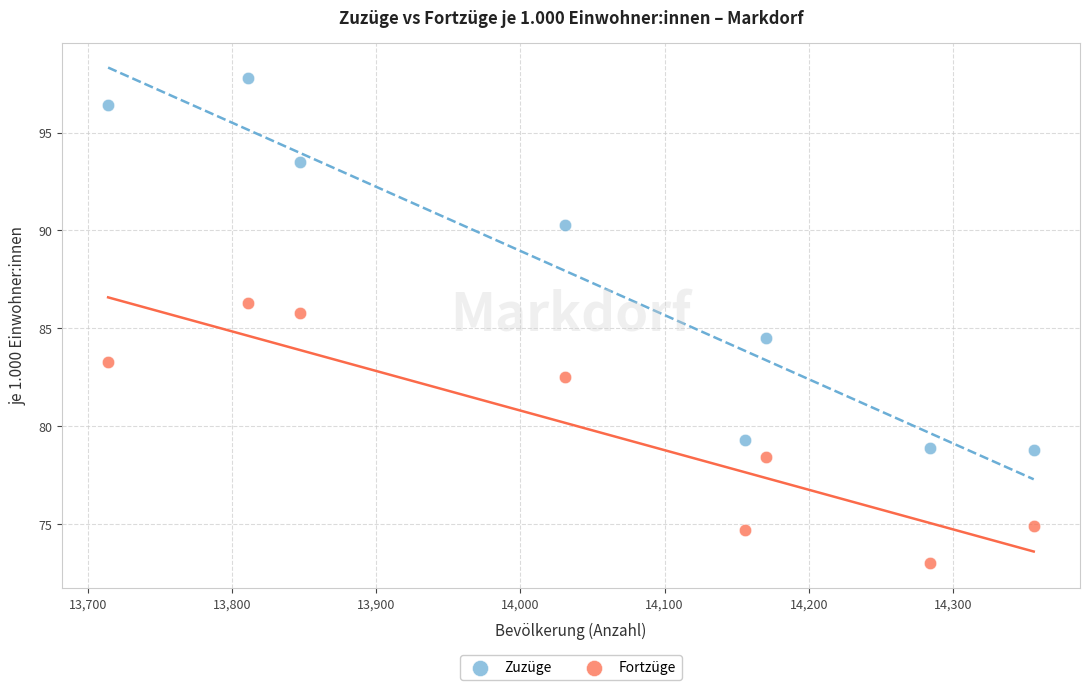

In the Zuzüge series, what Y value is closest to 88?

90.3